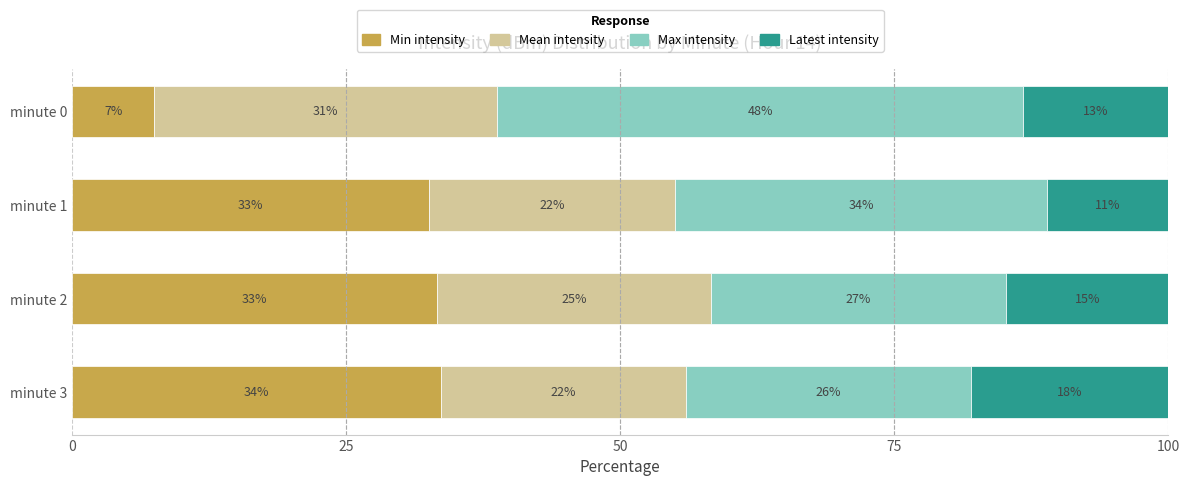

What are all the series names shown in the legend?

Min intensity, Mean intensity, Max intensity, Latest intensity